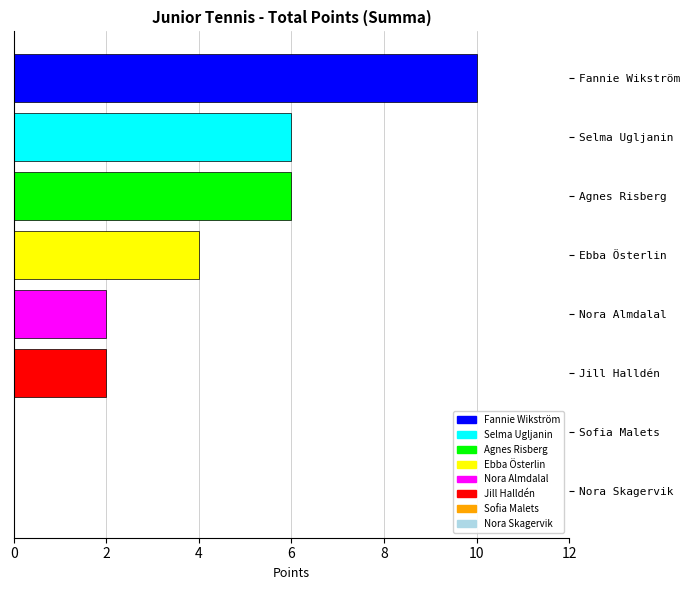

The chart shows a value of 0 at Sofia Malets. True or false?

True